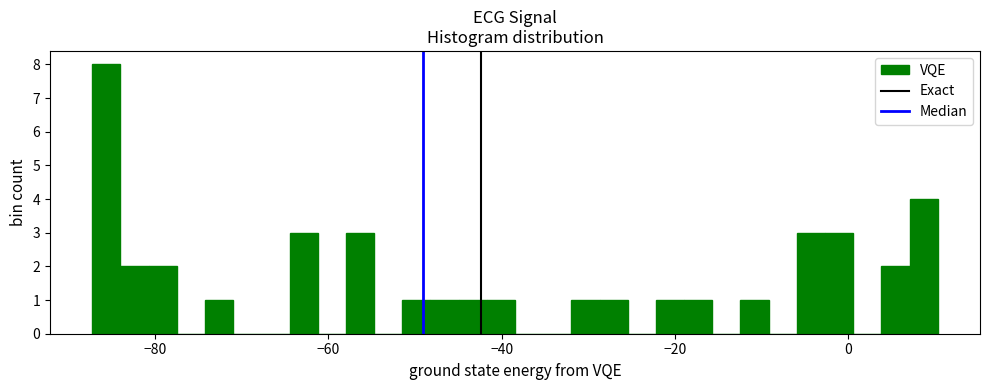

Read against the x-axis, roughly where is the centre of the tallest bar?

-86